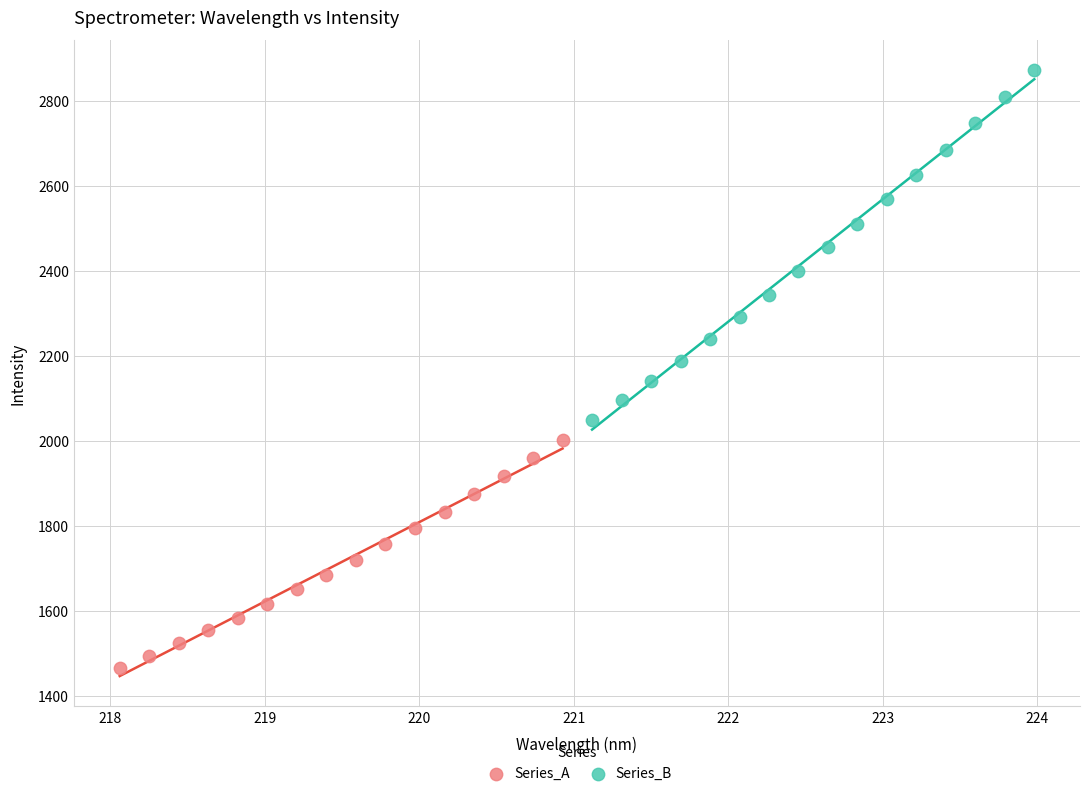

Which series has the largest Y range (max minus min)?

Series_B